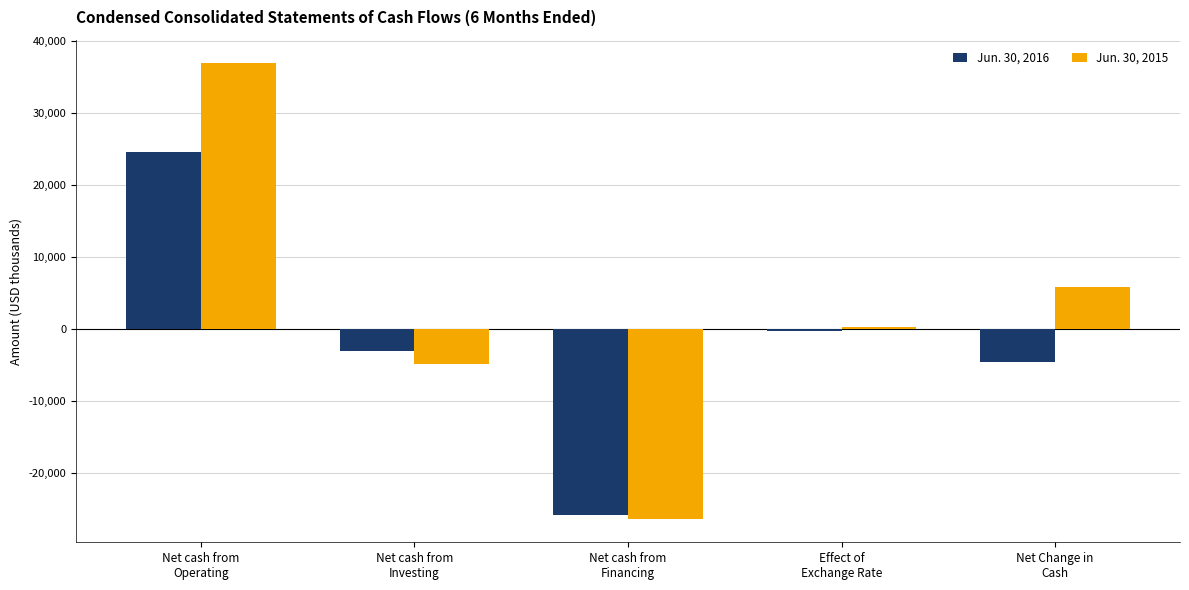

What are all the series names shown in the legend?

Jun. 30, 2016, Jun. 30, 2015